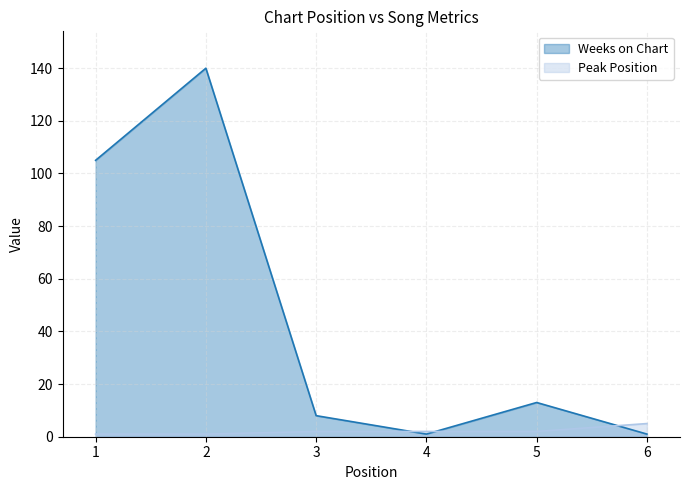

True or false: Weeks on Chart has a value of 202 at 2.

False